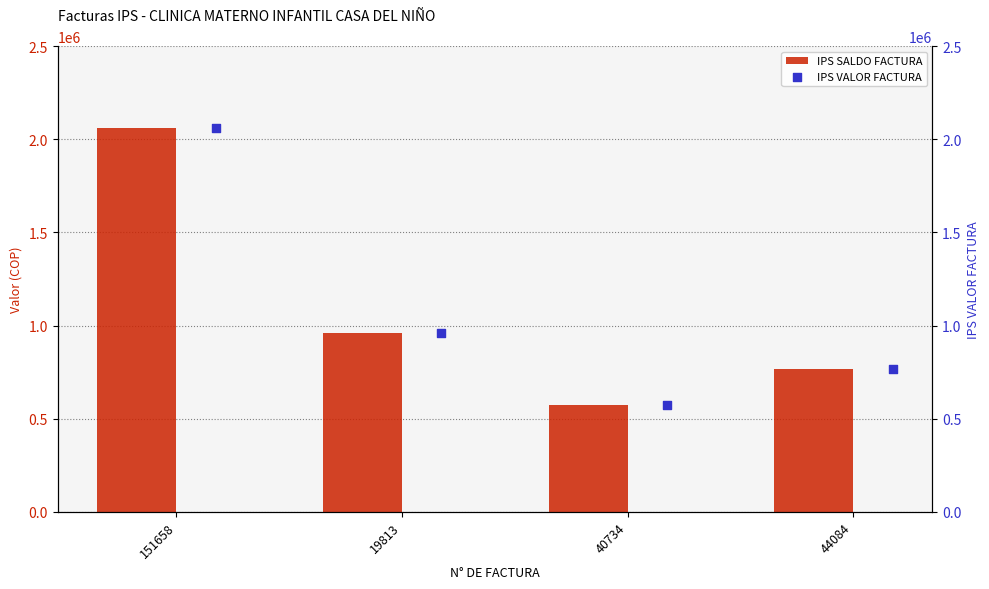

At how many categories does at least one series exceed 974480?

1